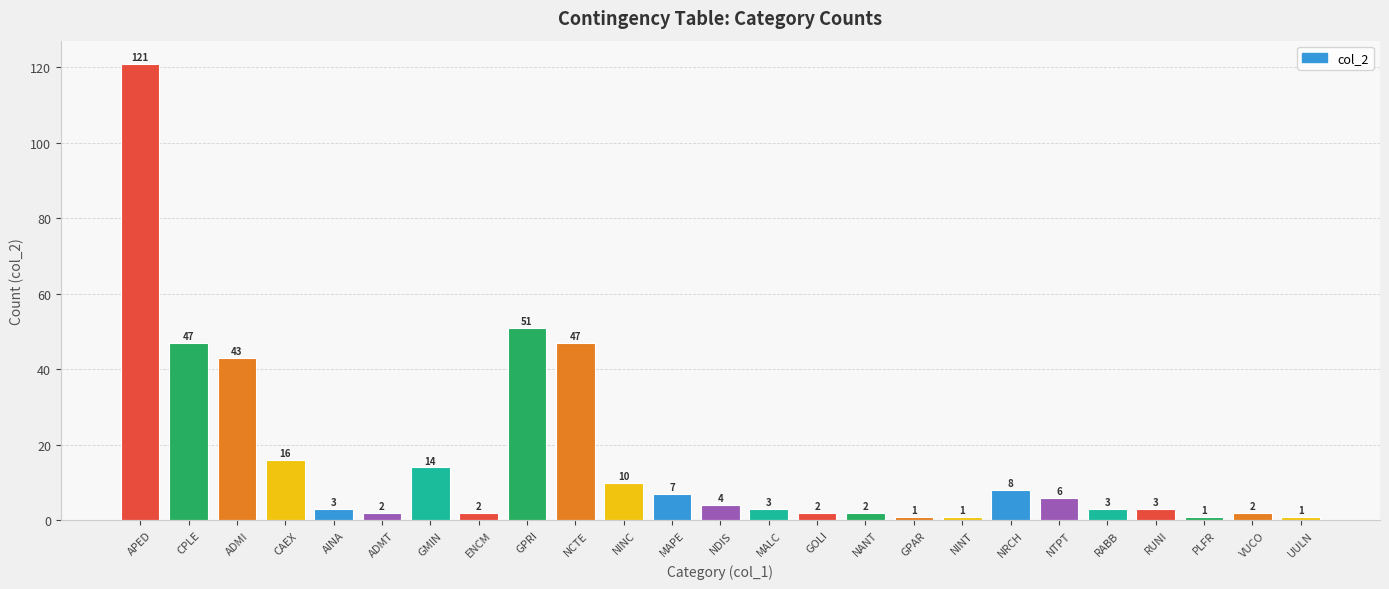

What is the greatest value displayed?

121